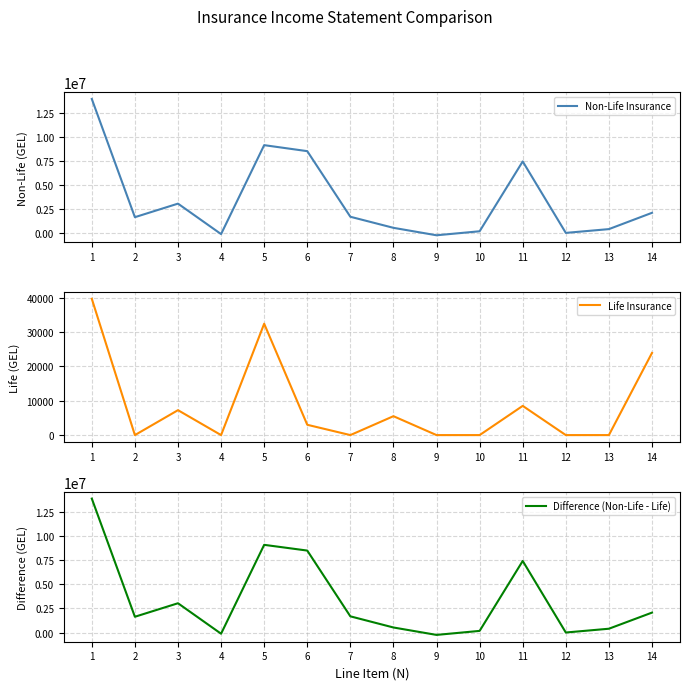

True or false: Difference (Non-Life - Life) has a value of 7443379.8 at 11.

True